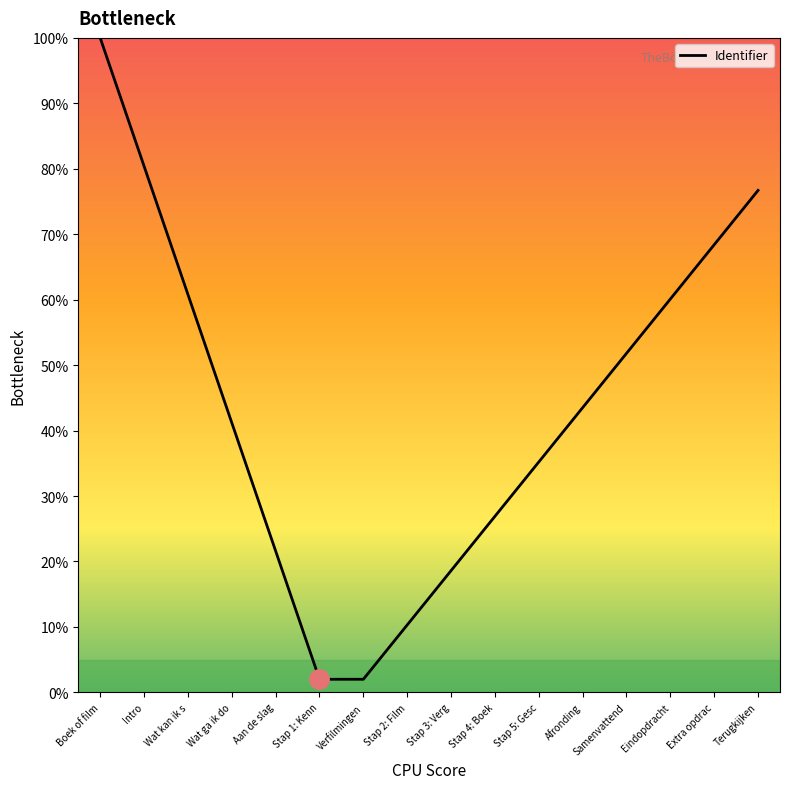

How many lines are shown in the chart?

1